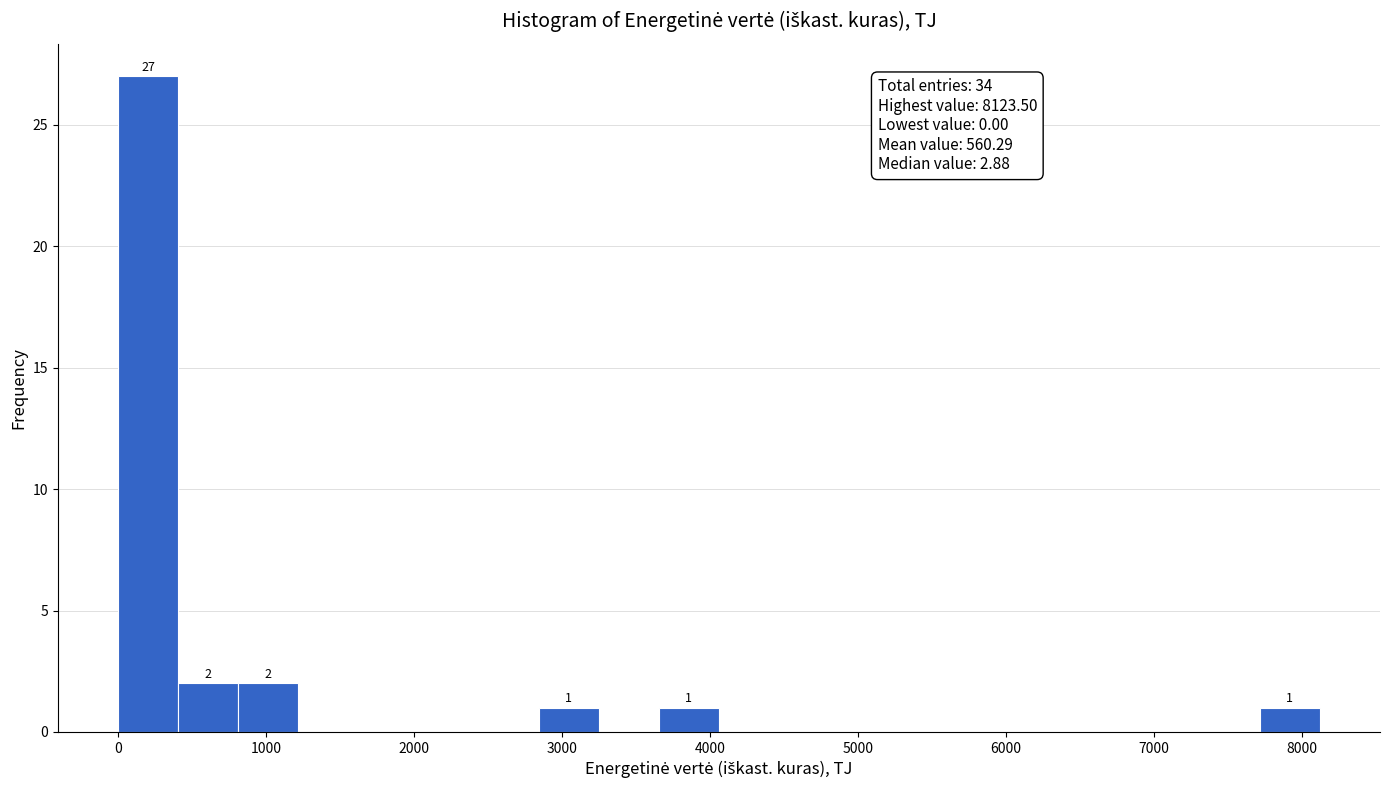

Over which range of the x-axis is the bar tallest?

0 to 400